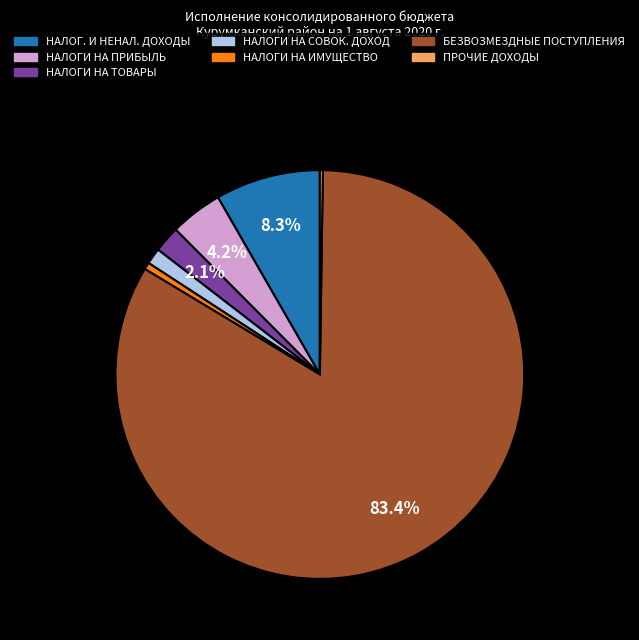

Is there any slice that represents more than half of the pie?

Yes